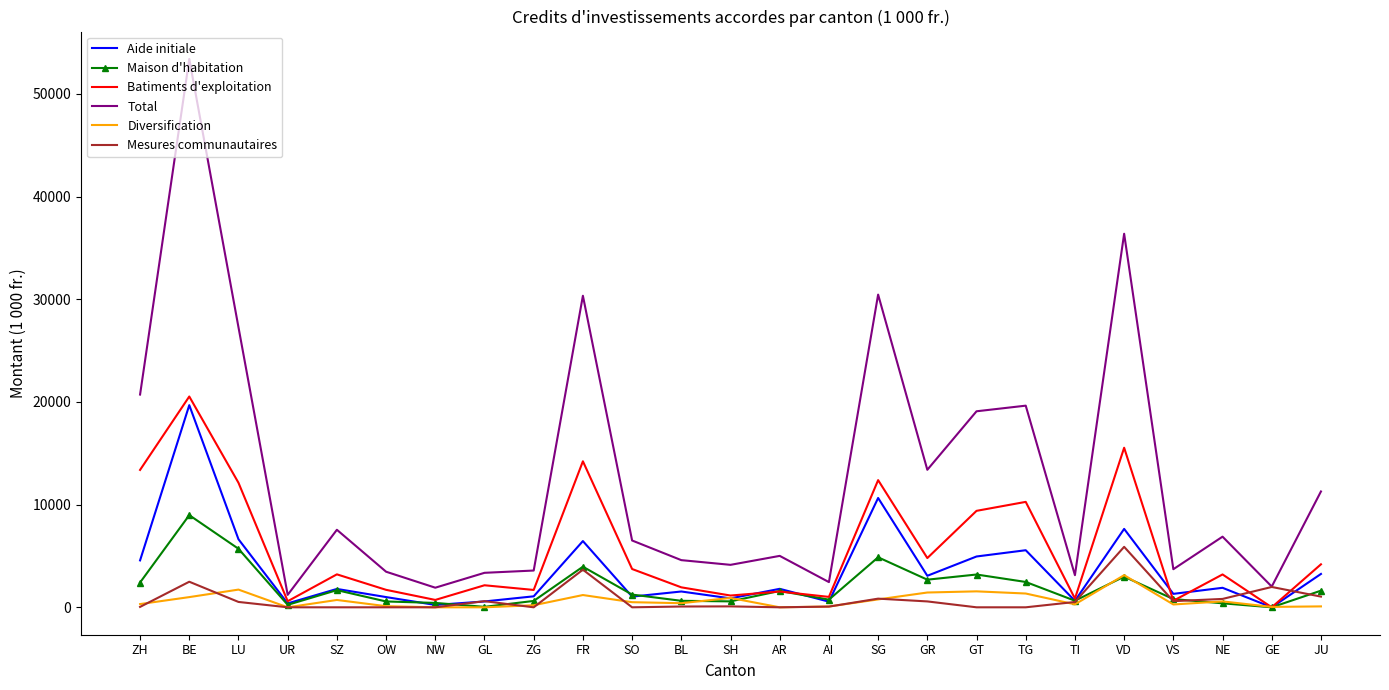

True or false: Total has a value of 18118.8 at VD.

False